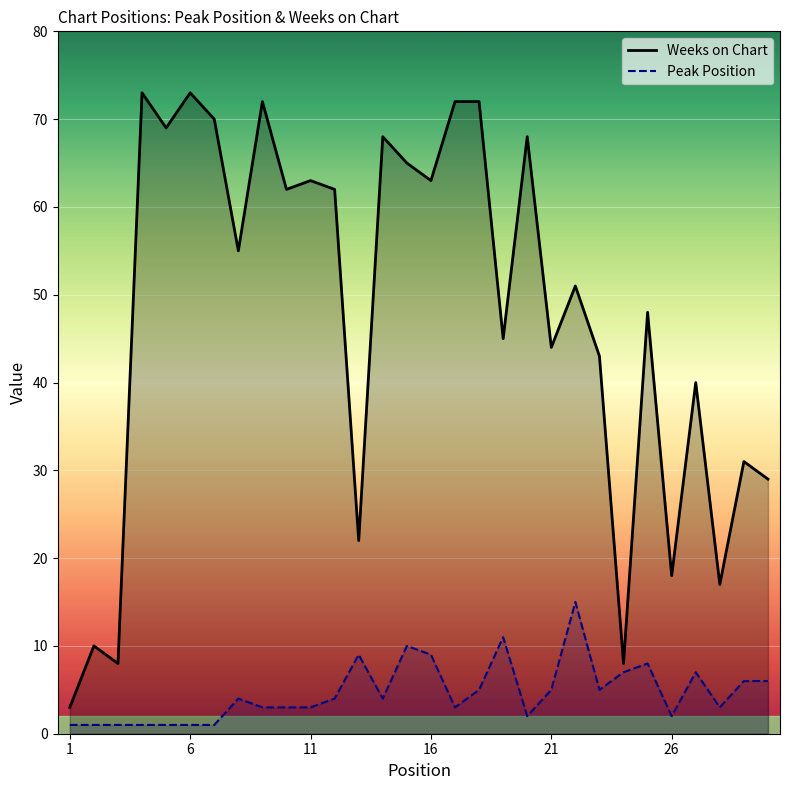

Rank the series at 21 from lowest to highest value.

Peak Position, Weeks on Chart